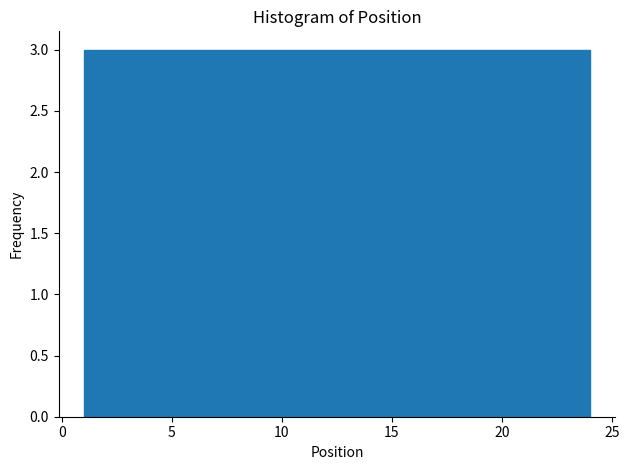

How tall is the bar that spans 15.5 to 18.5 on the x-axis? Neither the bar edges nor the heights are printed on the chart, so give them approximately, as read against the axes.

3